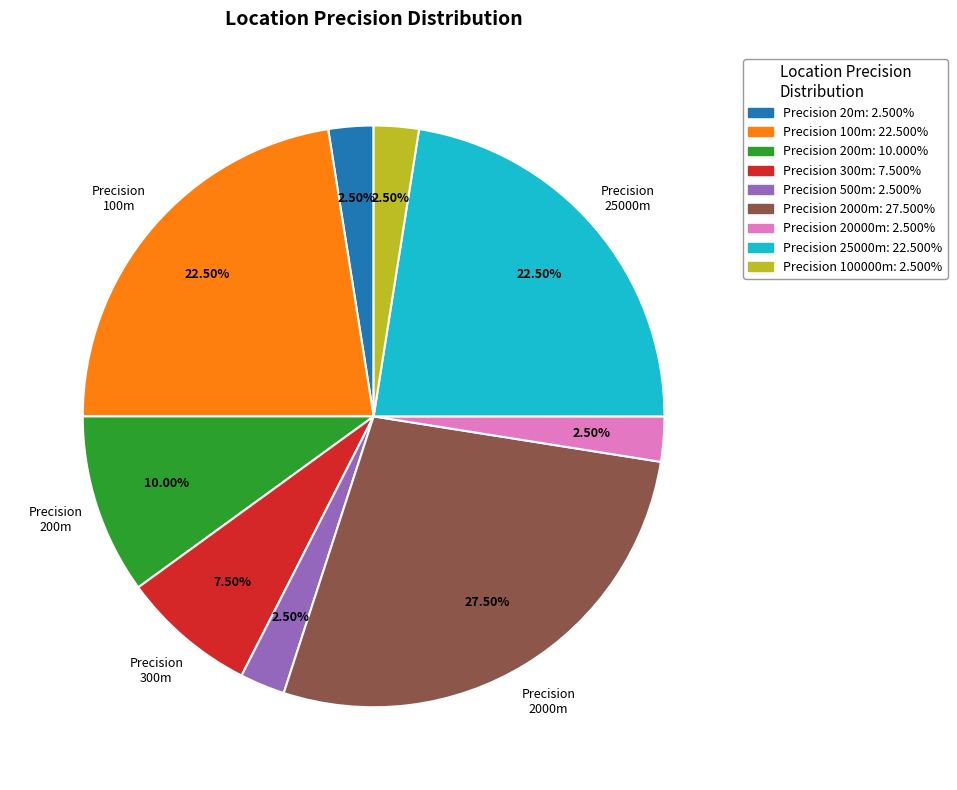

Is there any slice that represents more than half of the pie?

No